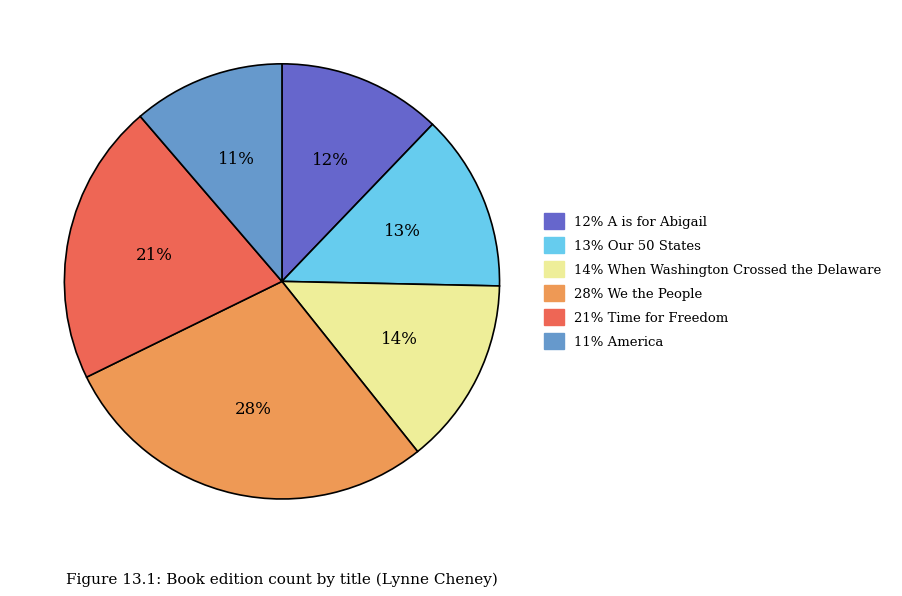

Approximately how many times larger is the value at 12% A is for Abigail compared to 21% Time for Freedom?

0.6